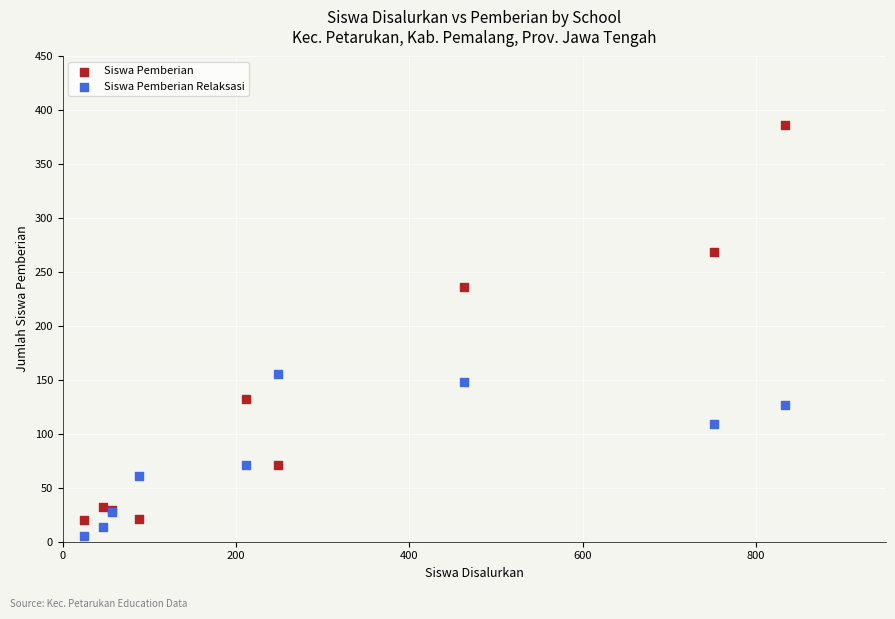

Which series reaches the maximum Y coordinate?

Siswa Pemberian